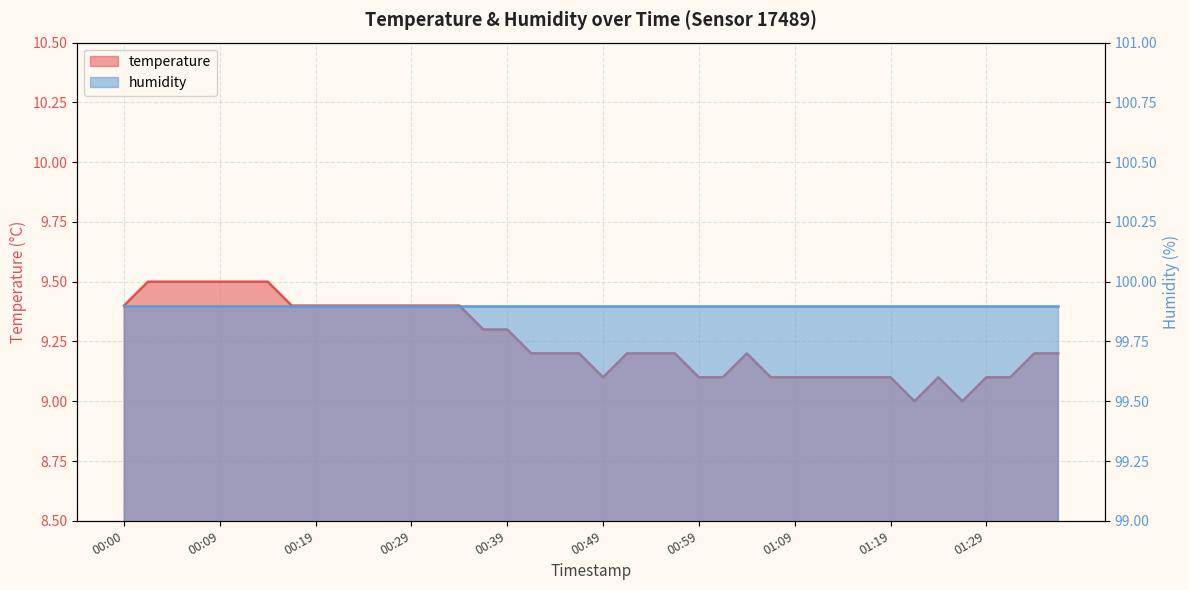

What value does the data have at 01:22?

9.0